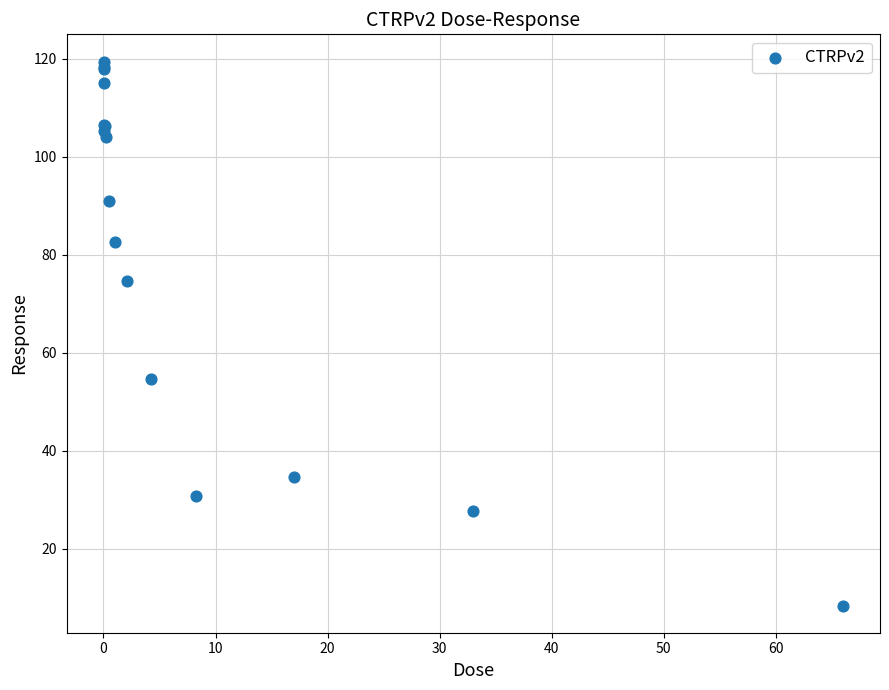

What Y value in the scatter plot is closest to 63?

54.6